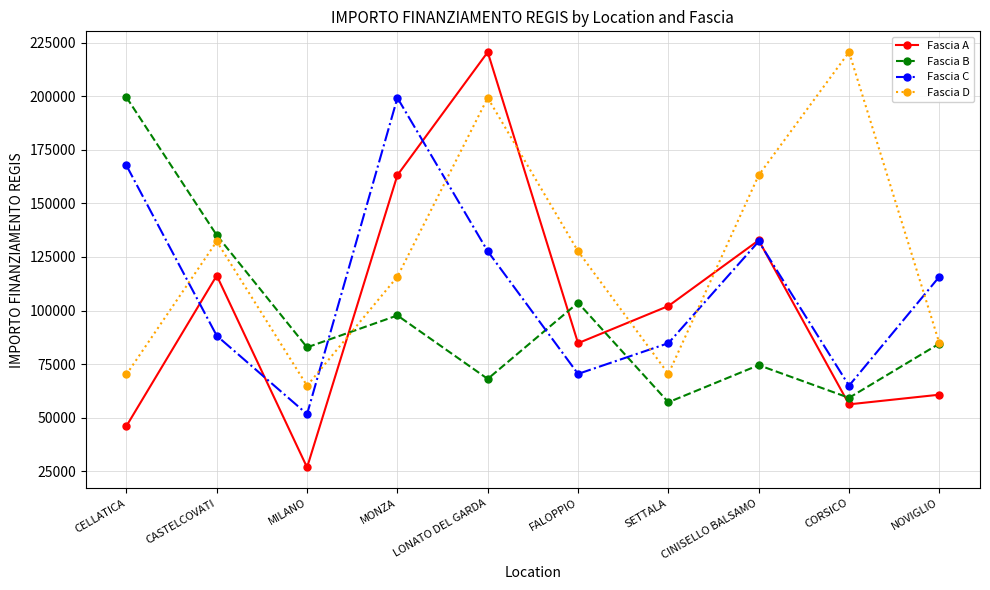

What is the label of the 3rd point from the left?

MILANO